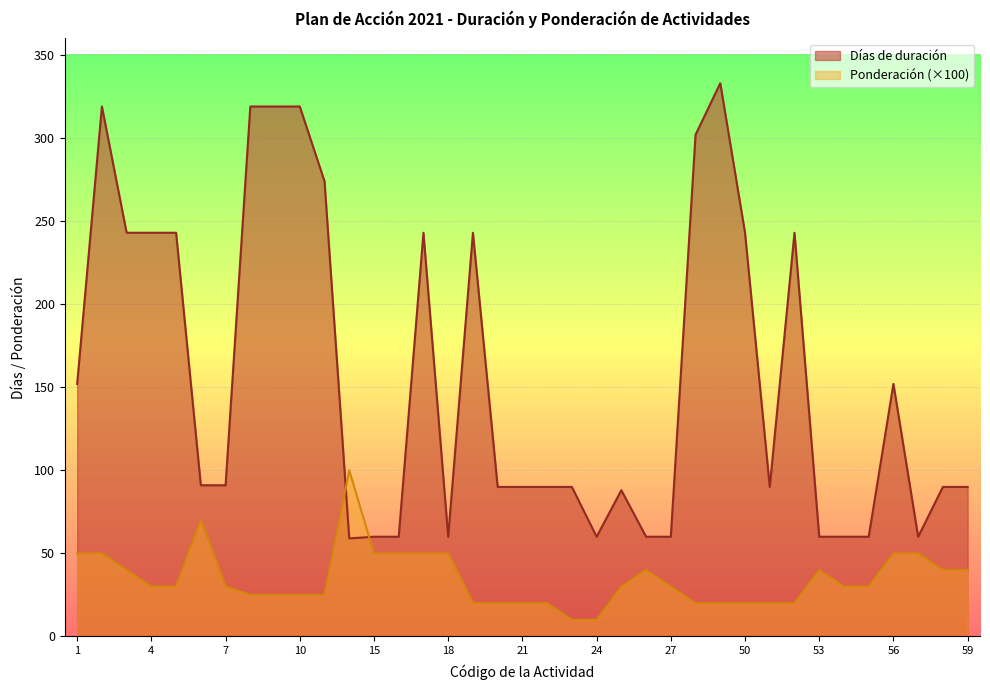

Which series has the largest total across all categories?

Días de duración